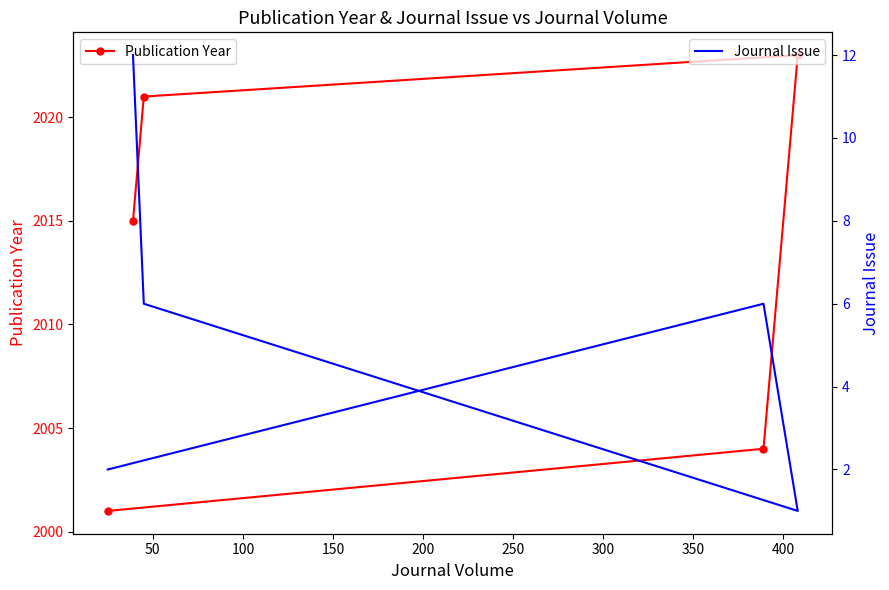

Does the chart have visible grid lines?

No